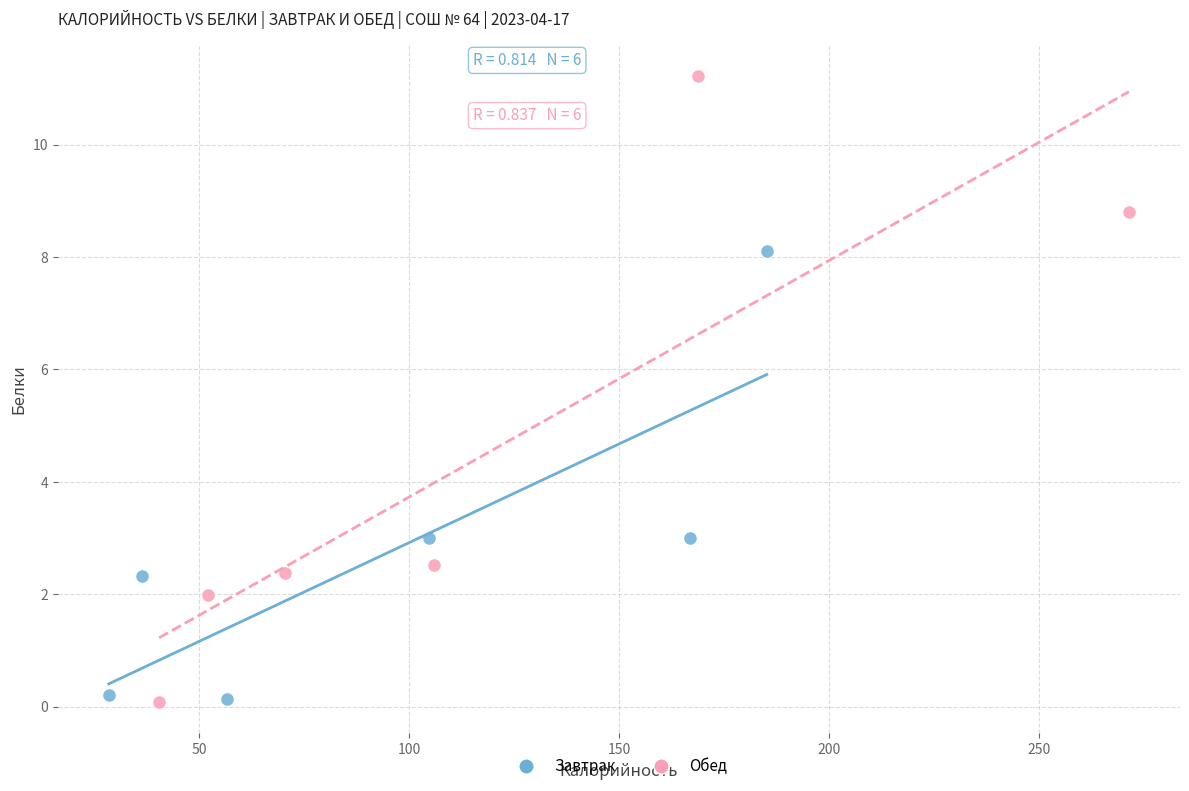

Which series has the largest Y range (max minus min)?

Обед